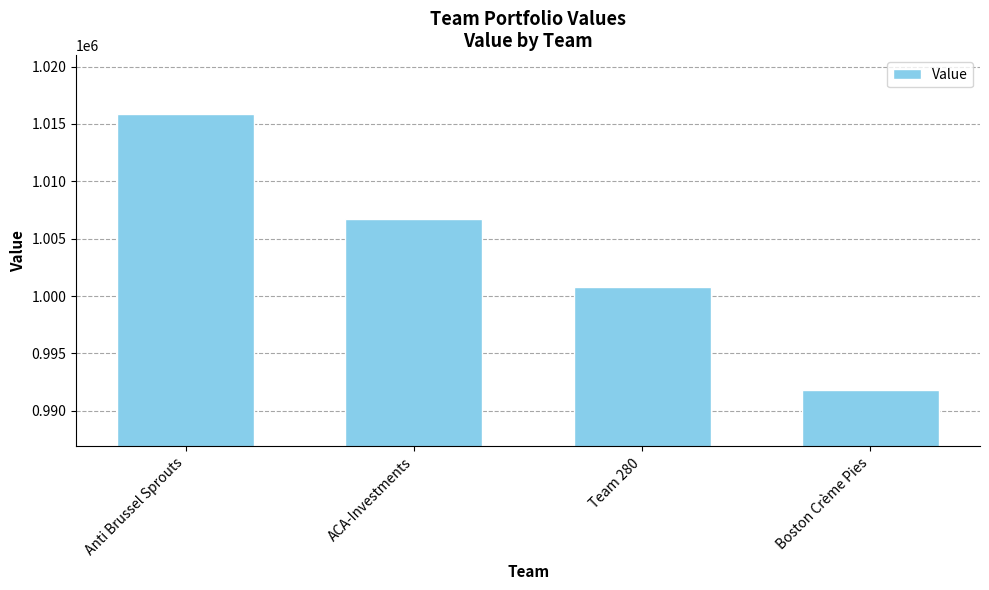

Rank the categories by value from lowest to highest.

Boston Crème Pies, Team 280, ACA-Investments, Anti Brussel Sprouts